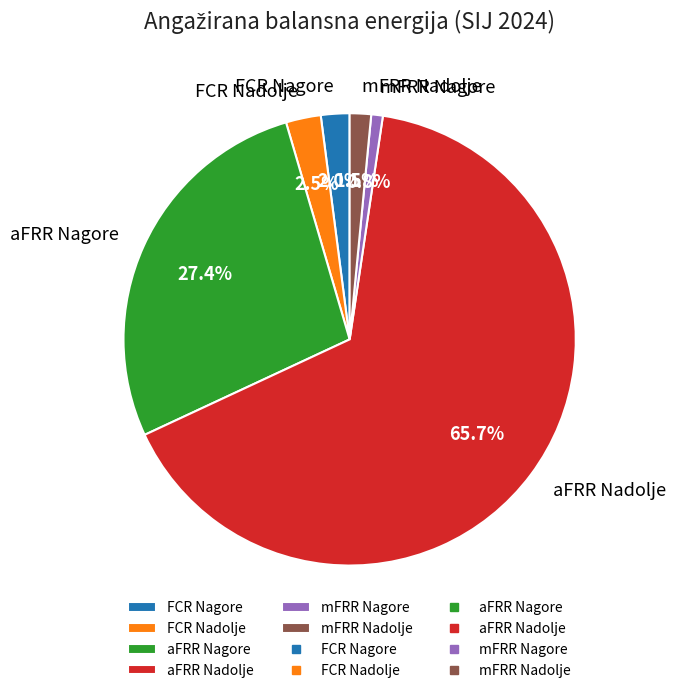

Is there a majority slice in this chart?

Yes